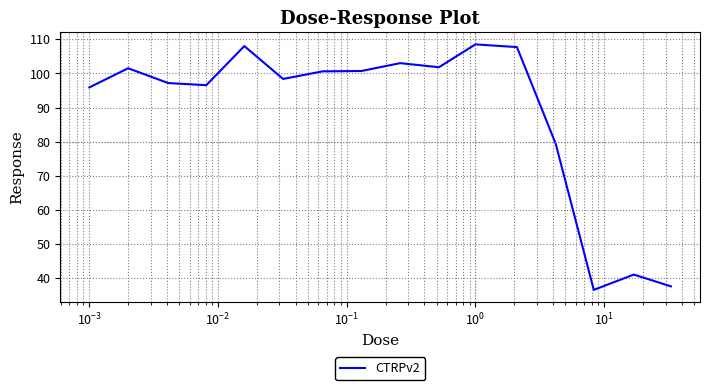

What is the difference between the maximum and minimum values?

71.9